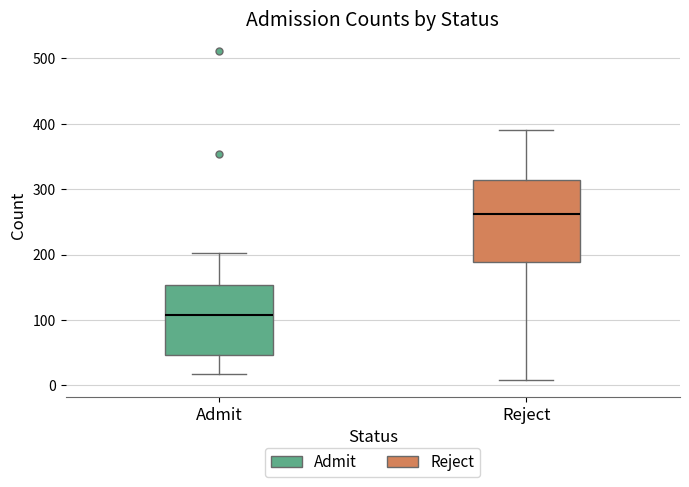

Comparing the boxes themselves (not the whiskers), which one is the tallest?

Reject